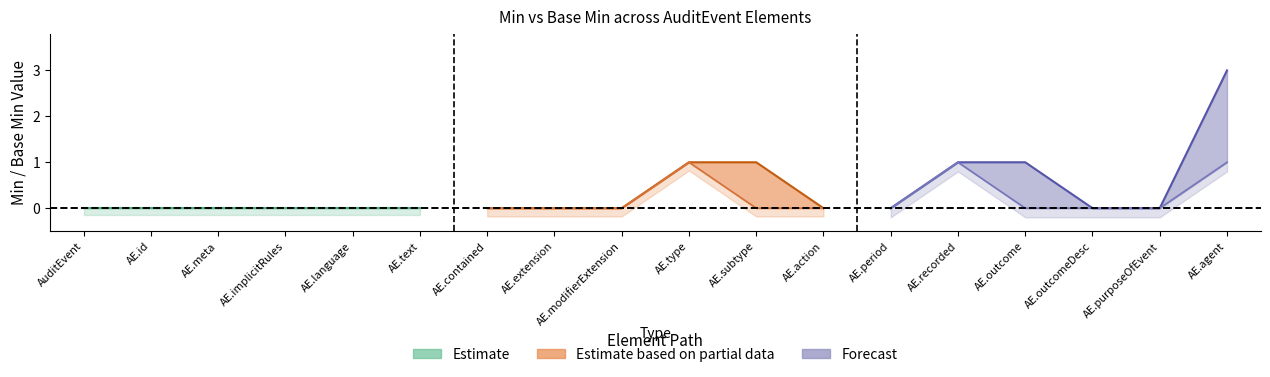

How many lines are shown in the chart?

6